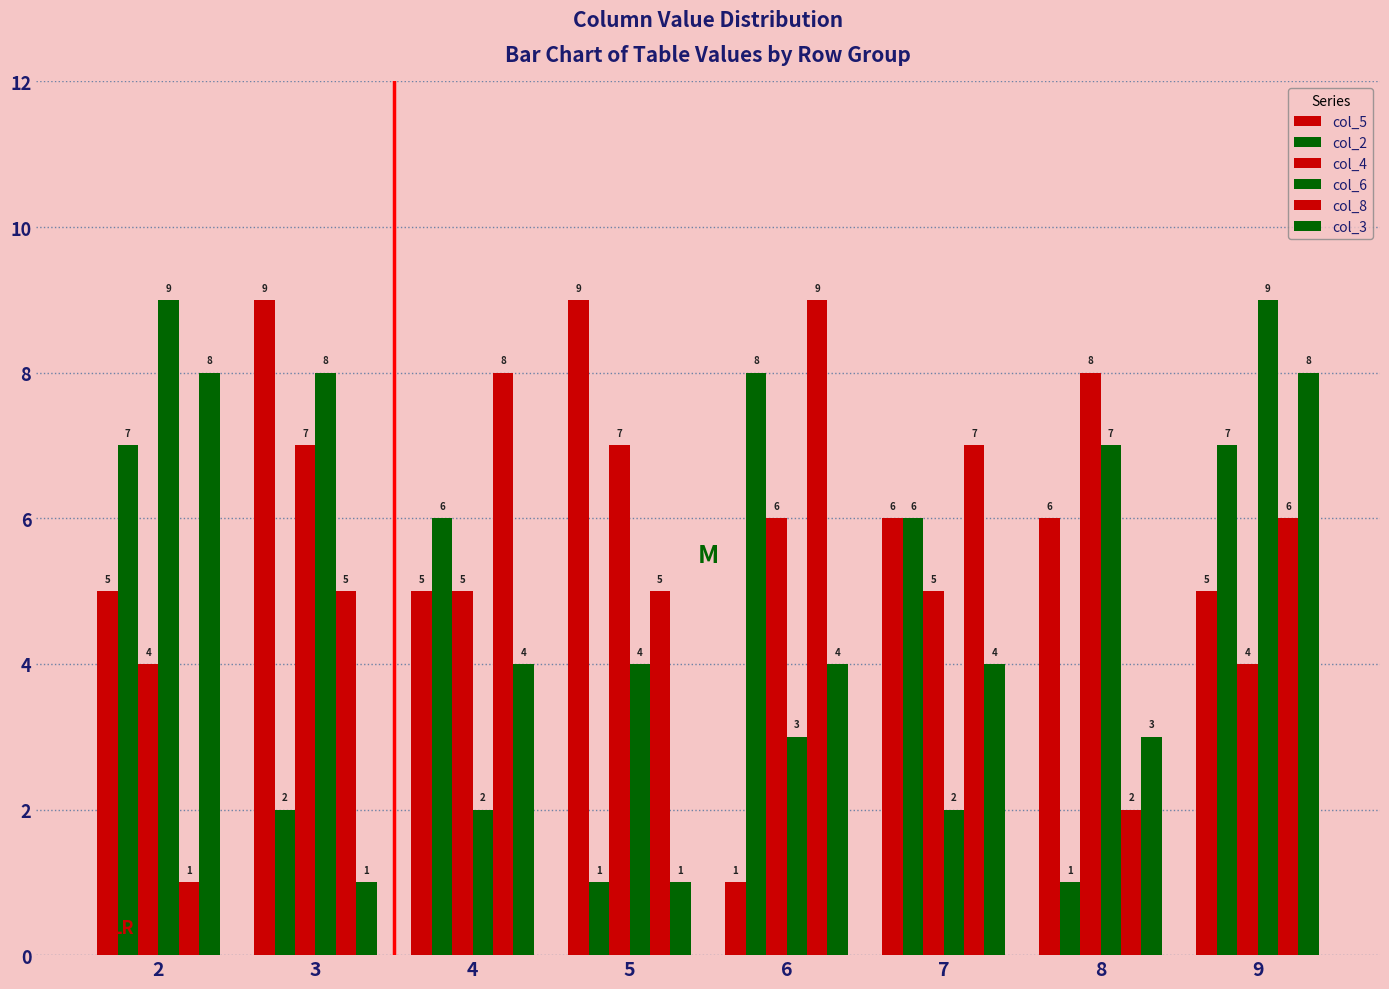

What is the spread (max minus min) of values at 3?

8